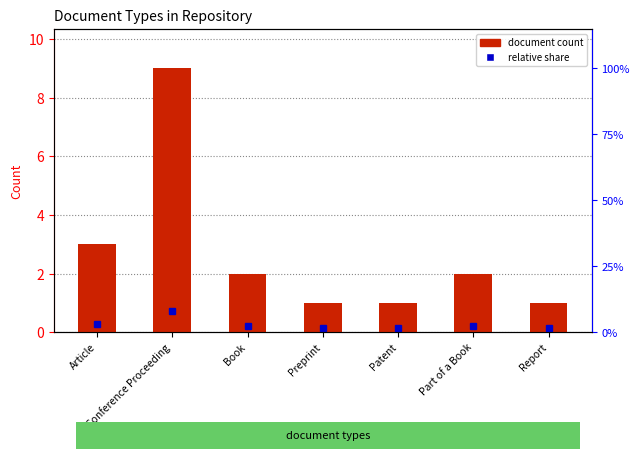

What position from the left is Patent?

5